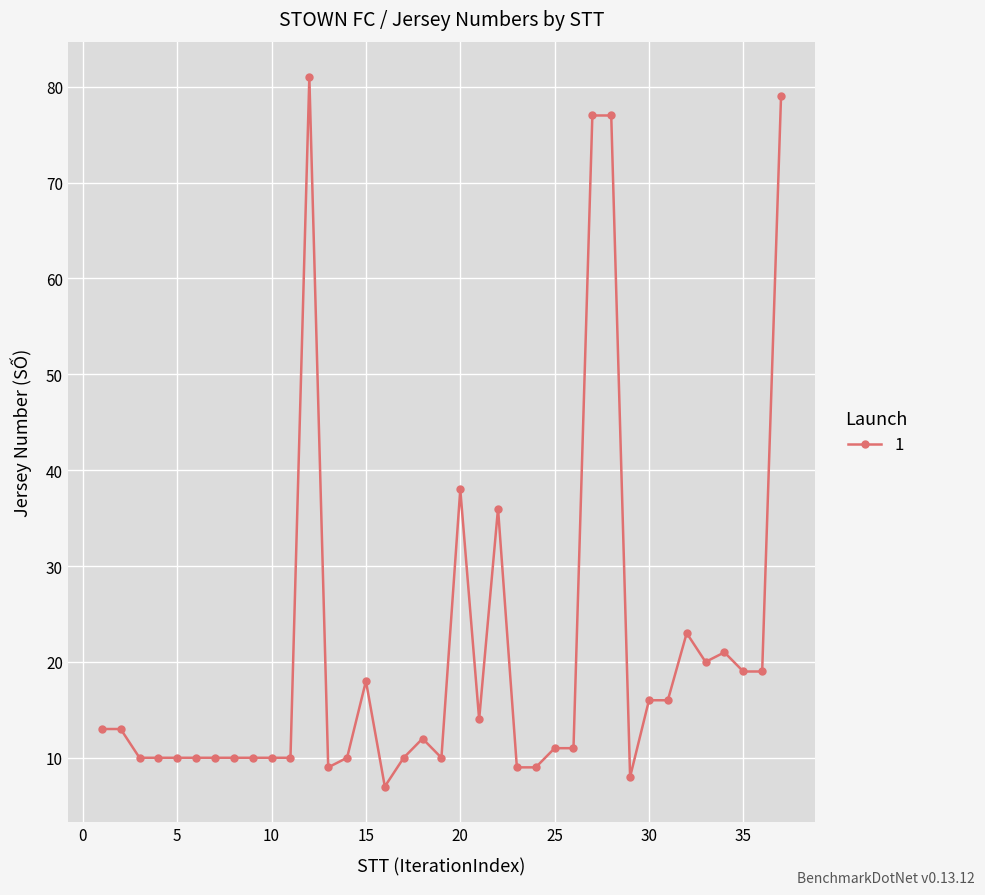

What is the value of the 35th point from the left?

19